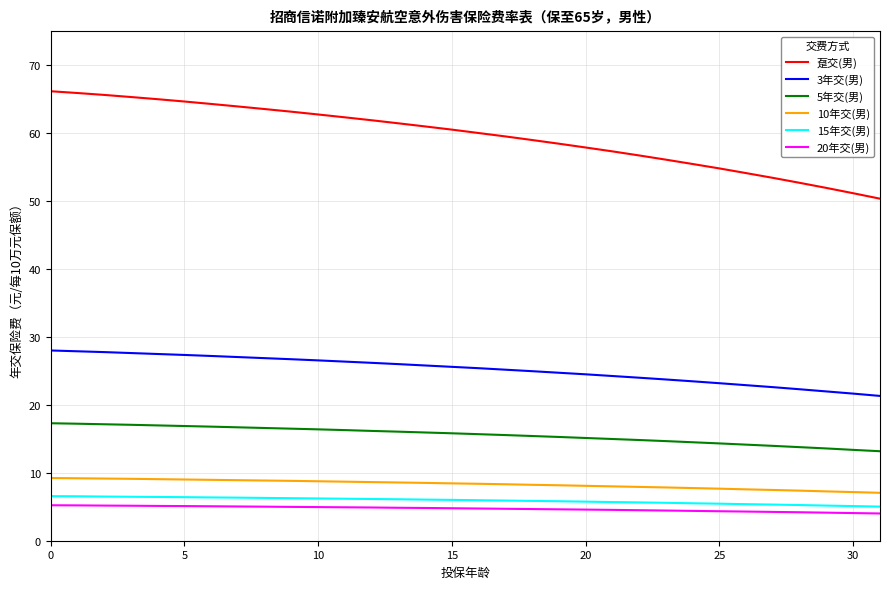

Which series has the largest total across all categories?

趸交(男)